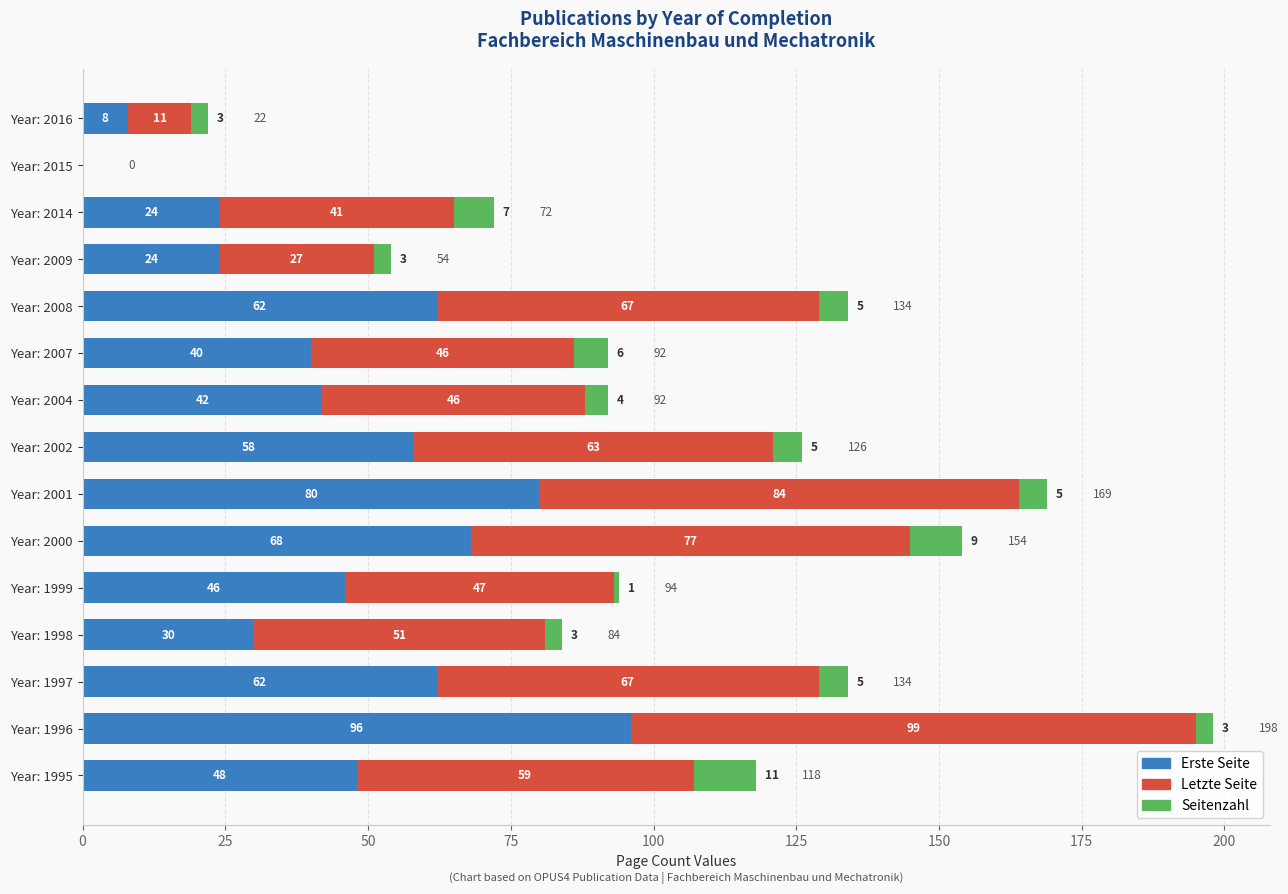

True or false: Erste Seite has a value of 26 at Year: 1997.

False